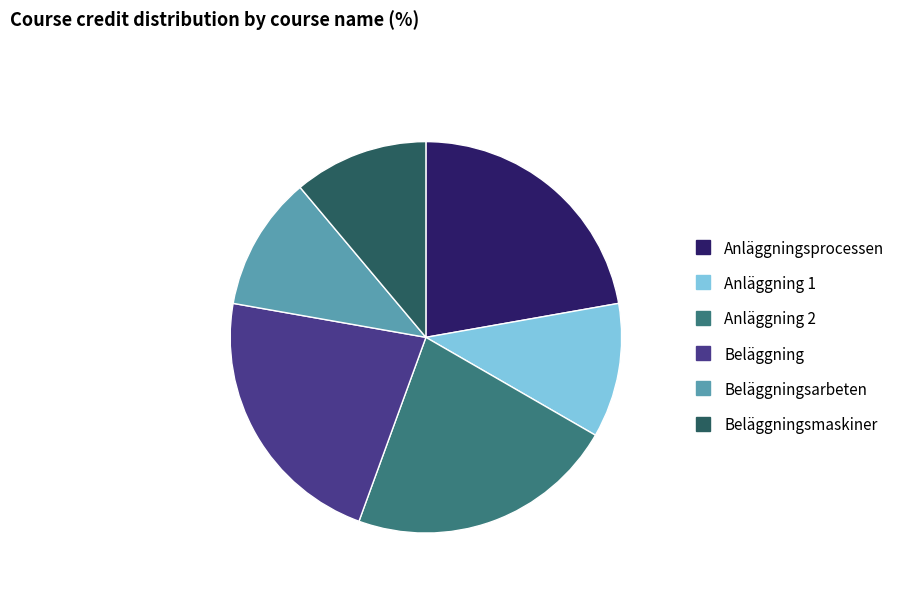

Is there any slice that represents more than half of the pie?

No